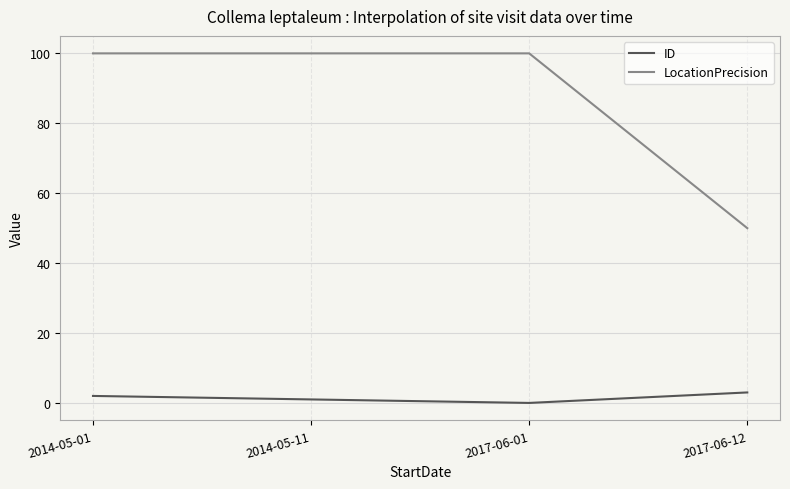

What are all the series names shown in the legend?

ID, LocationPrecision